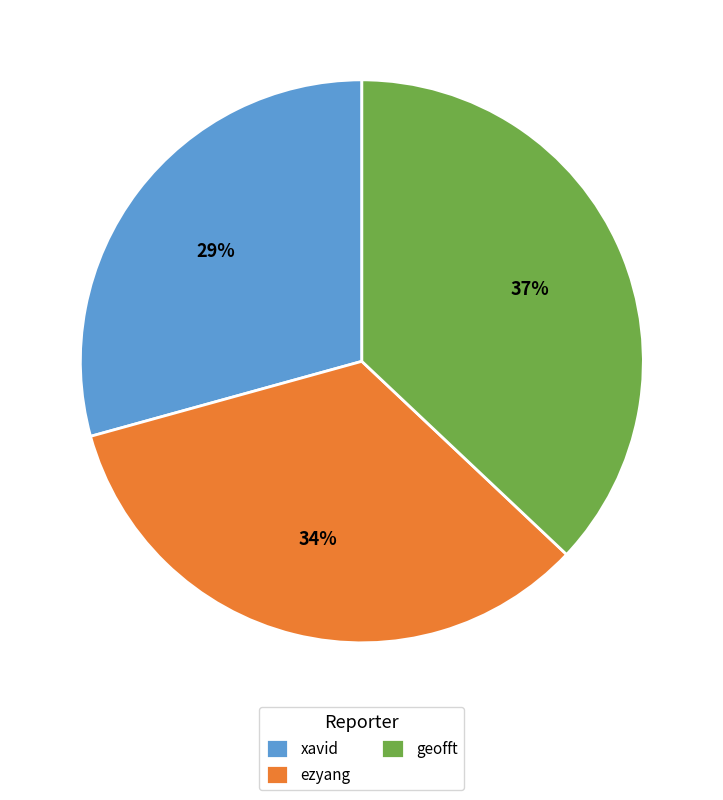

To the nearest percent, what is the difference between the largest and smallest slice percentages?

8%